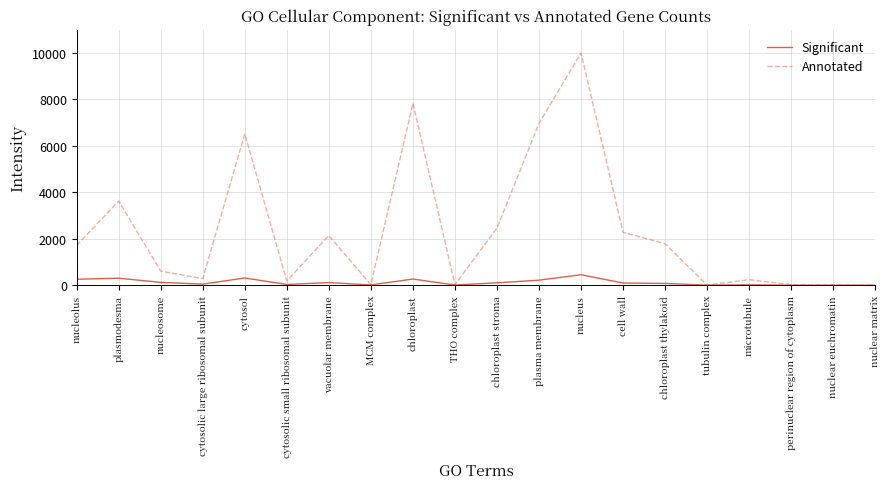

What is the difference between the highest and lowest values at plasma membrane?

6742